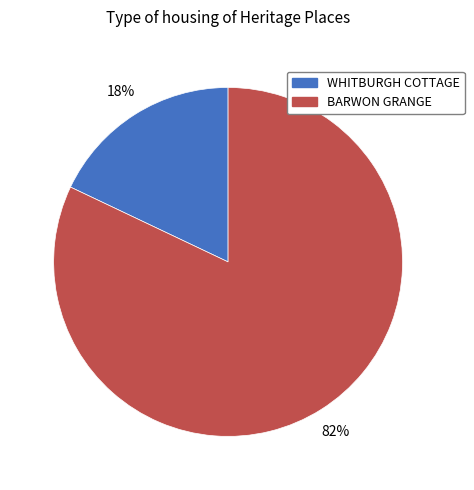

To the nearest percent, what portion does WHITBURGH COTTAGE represent?

18%